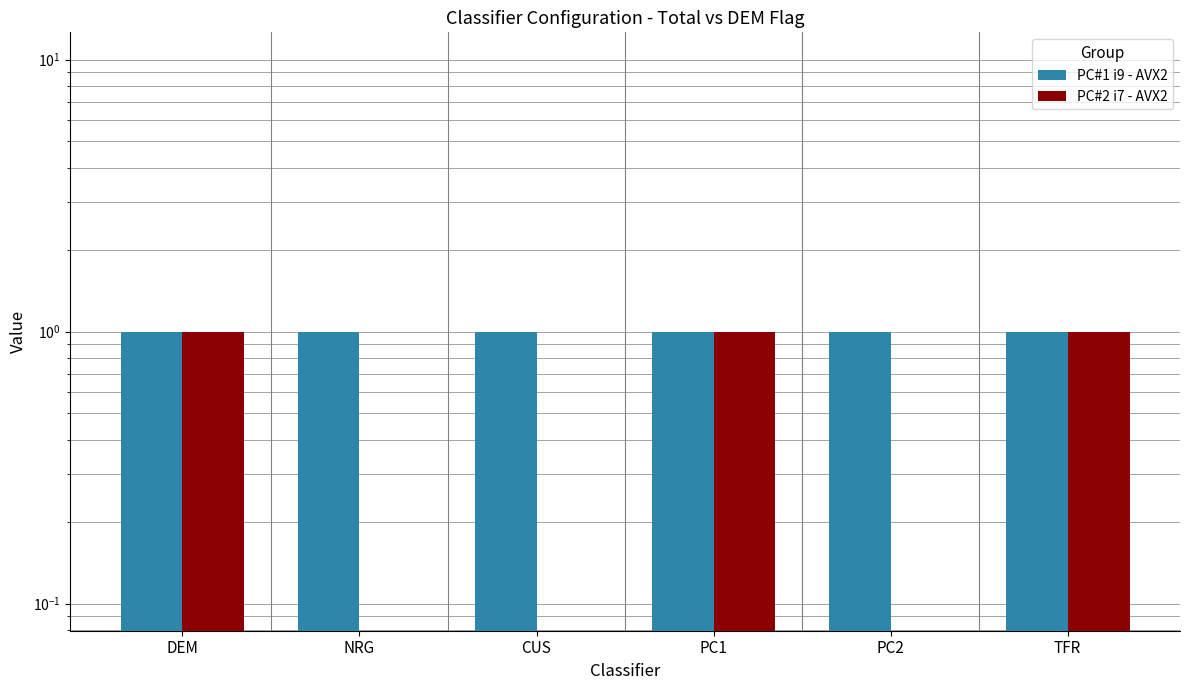

Reading left to right, what are all the values shown in this chart?

PC#1 i9 - AVX2: 1	1	1	1	1	1
PC#2 i7 - AVX2: 1	0	0	1	0	1